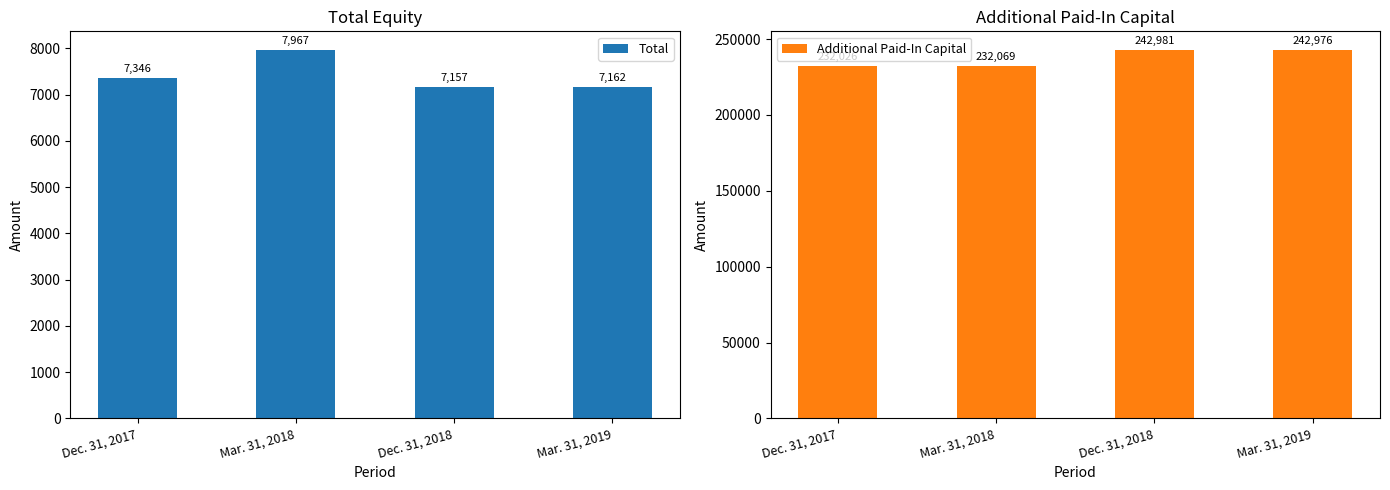

At which category is the sum across all series the highest?

Dec. 31, 2018